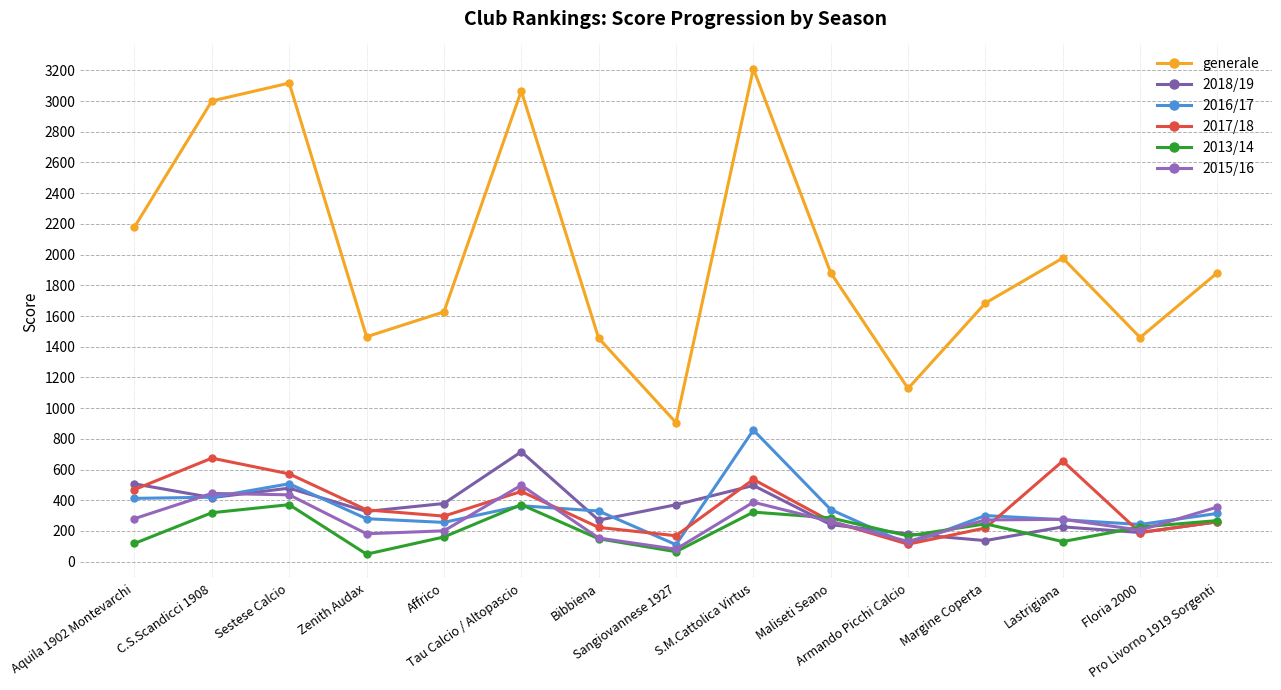

Between which two adjacent categories do 2018/19 and 2017/18 first intersect?

Aquila 1902 Montevarchi and C.S.Scandicci 1908